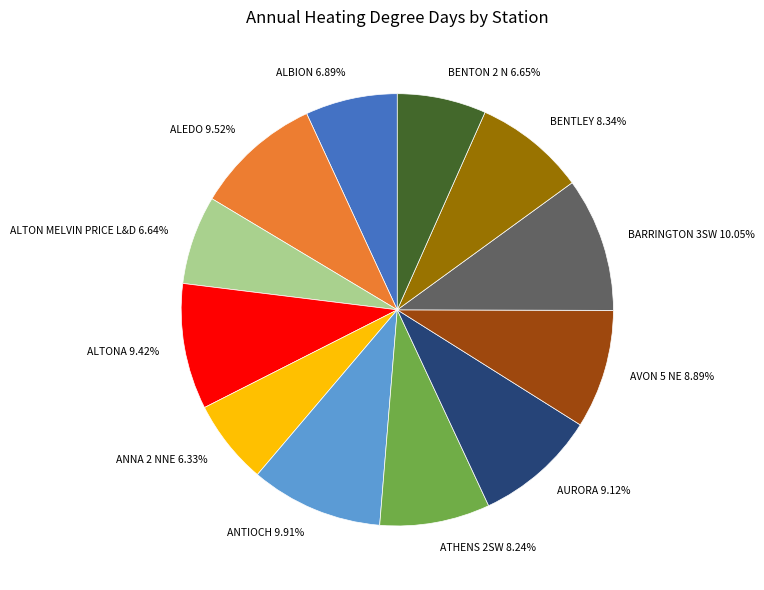

Count the number of slices in the pie.

12